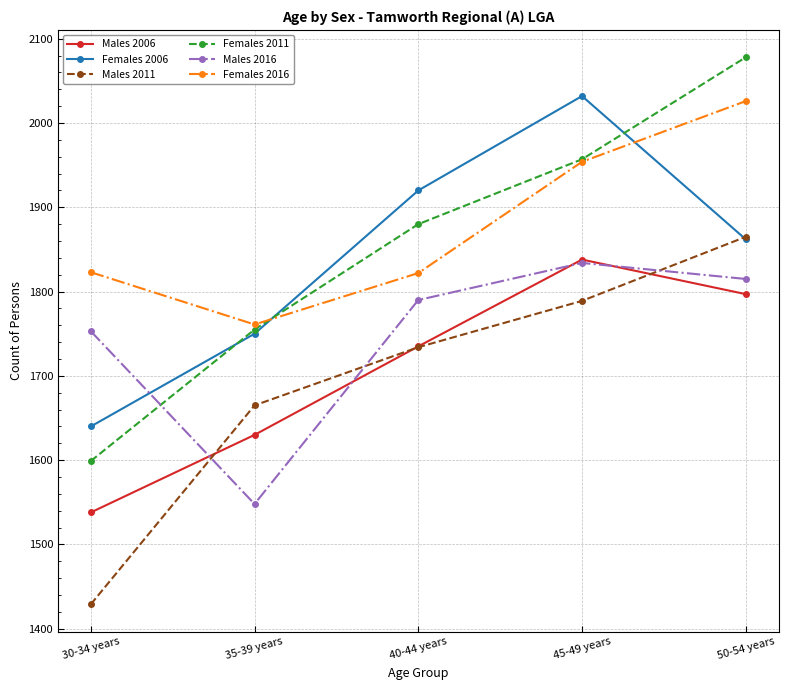

Between which two adjacent categories do Males 2006 and Males 2011 first intersect?

30-34 years and 35-39 years